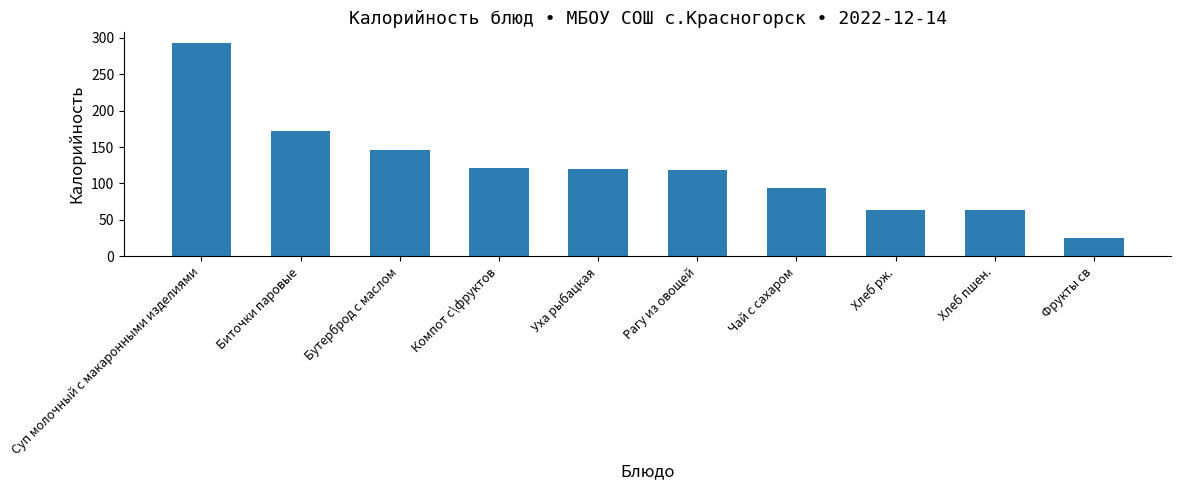

At which category does the chart reach its peak across all series?

Суп молочный с макаронными изделиями